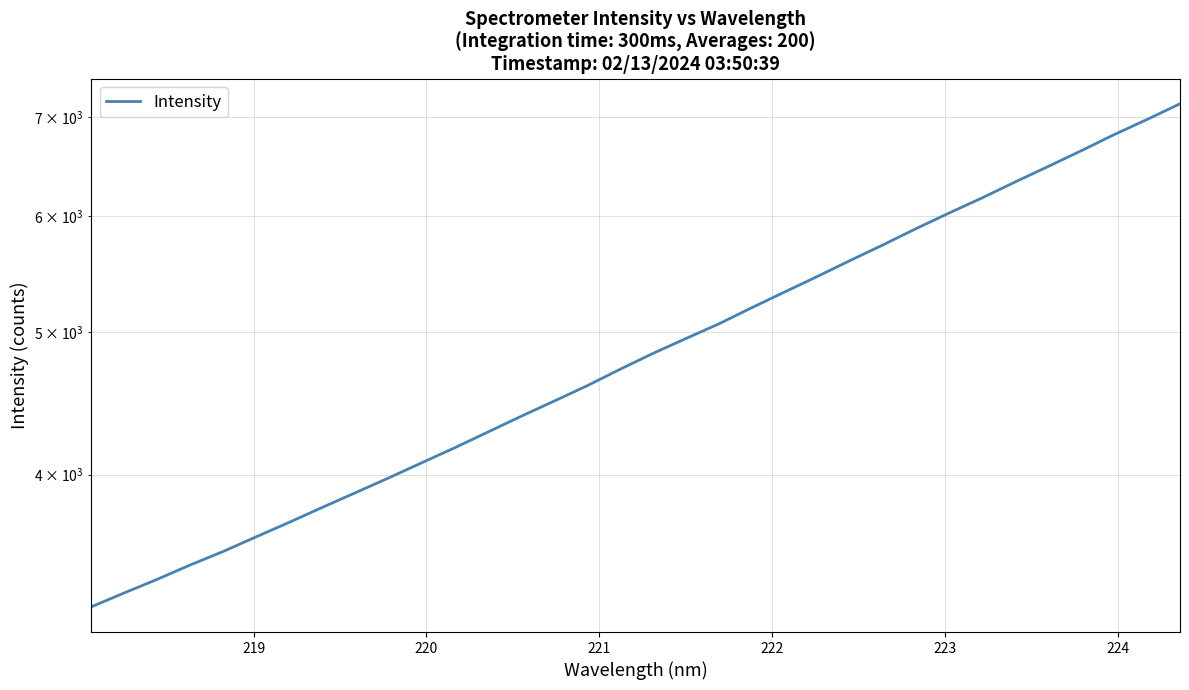

What is the smallest value displayed?

3252.2